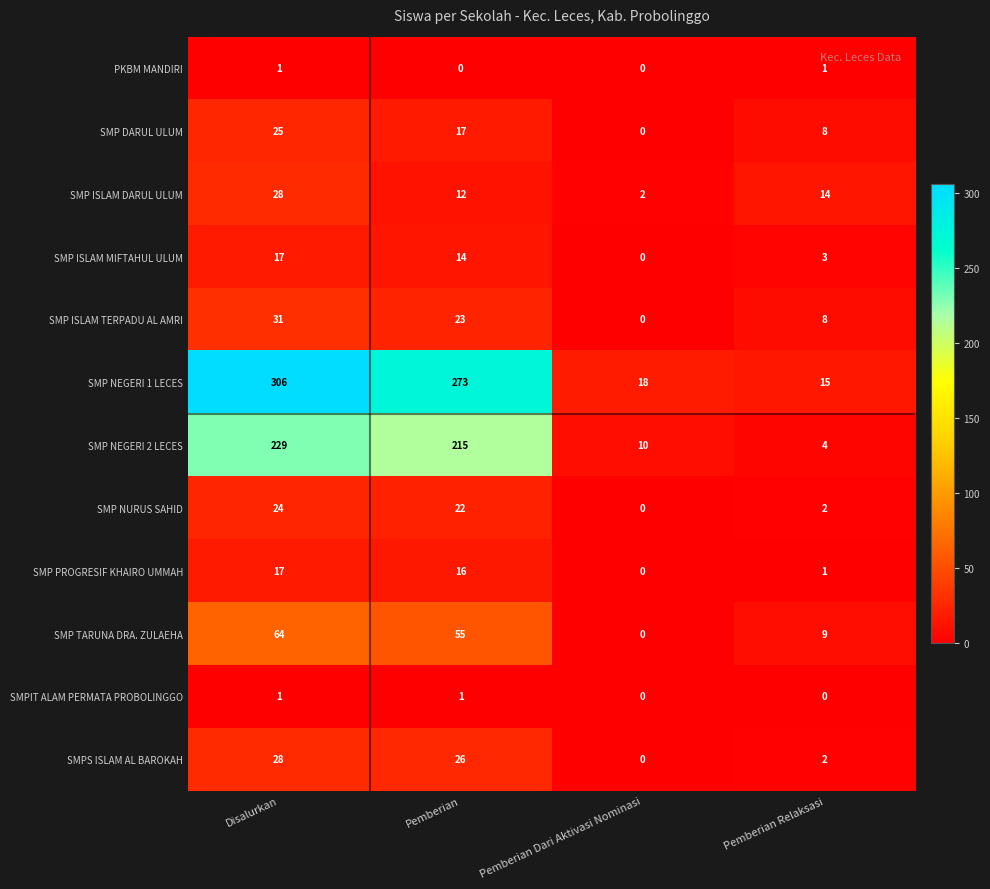

The value of SMPIT ALAM PERMATA PROBOLINGGO at Pemberian Dari Aktivasi Nominasi is 0. True or false?

True